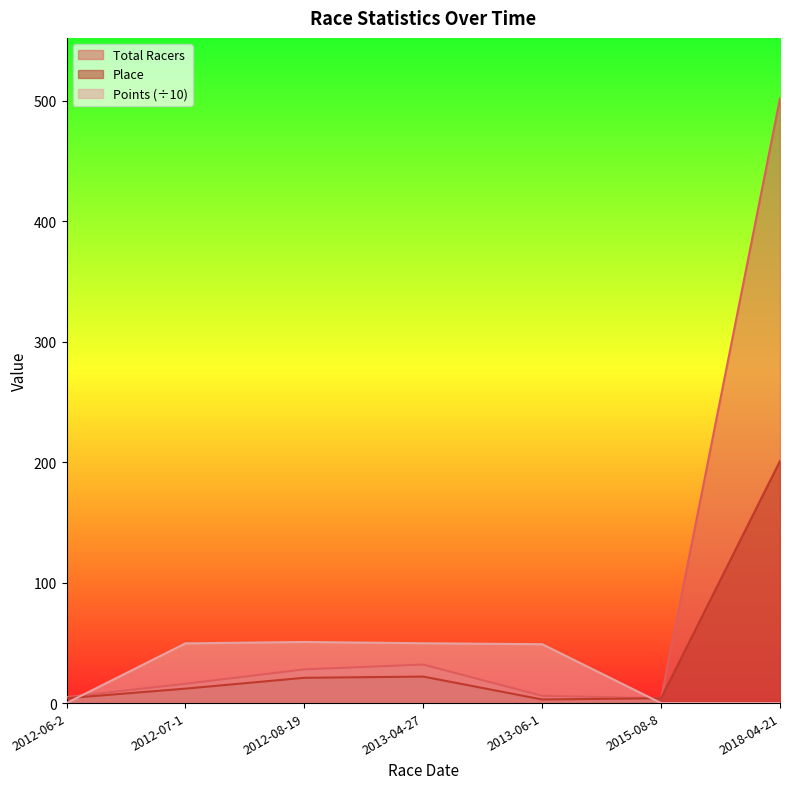

What position from the left is 2012-06-2?

1